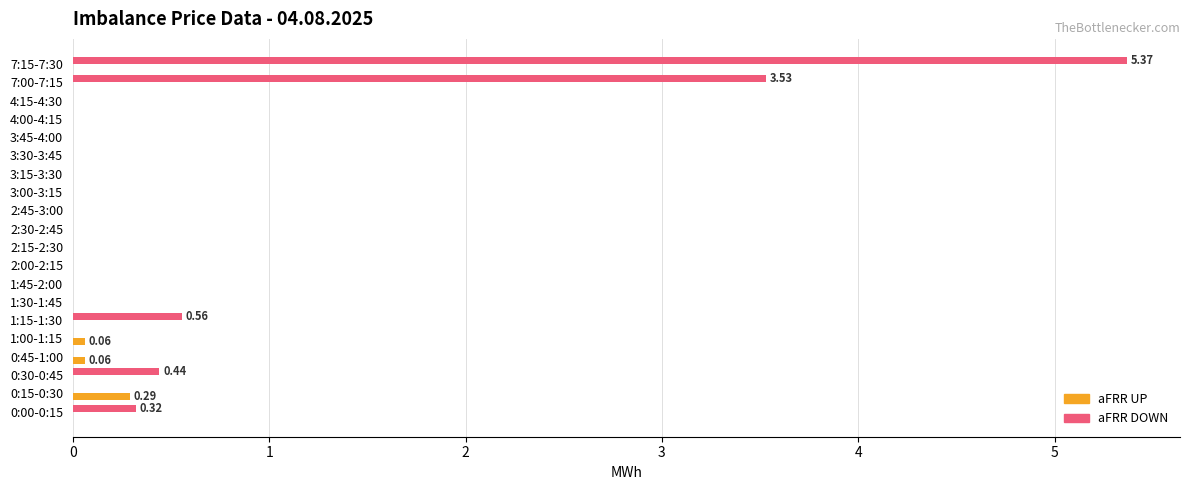

What is the sum of the aFRR UP values at 0:15-0:30 and 4:15-4:30?

0.3